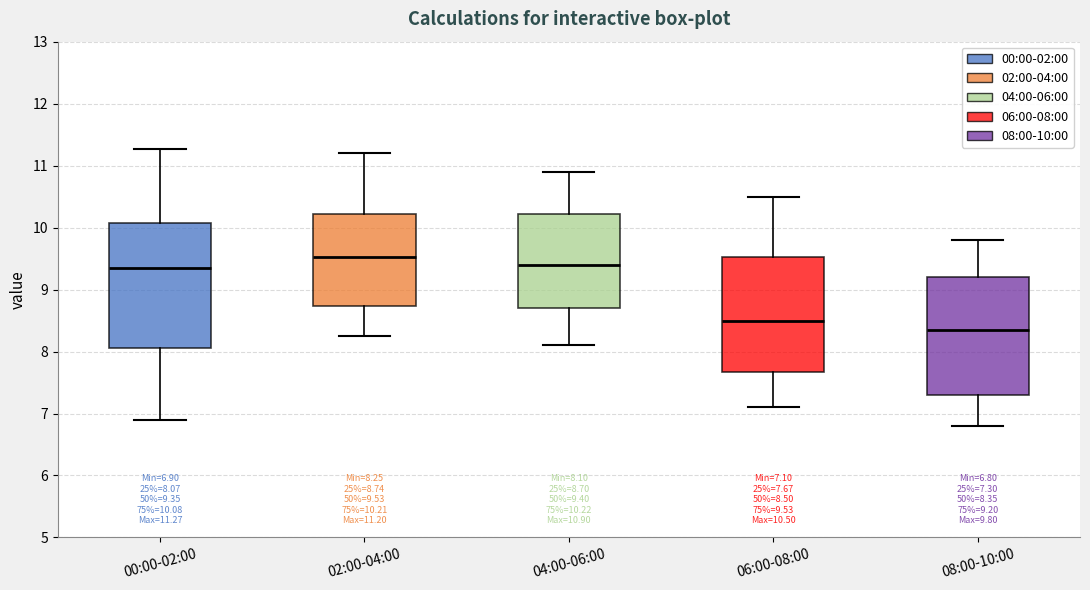

Comparing the boxes themselves (not the whiskers), which one is the tallest?

00:00-02:00